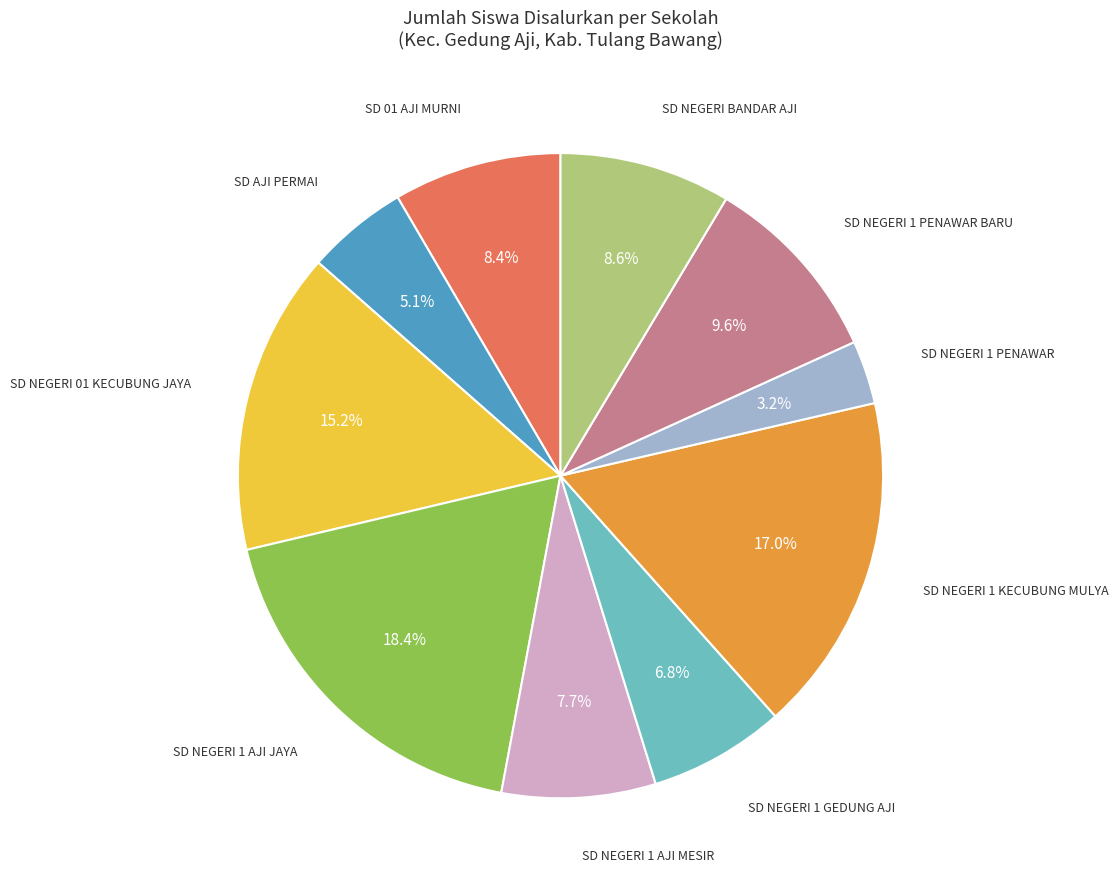

Does any single category account for the majority?

No